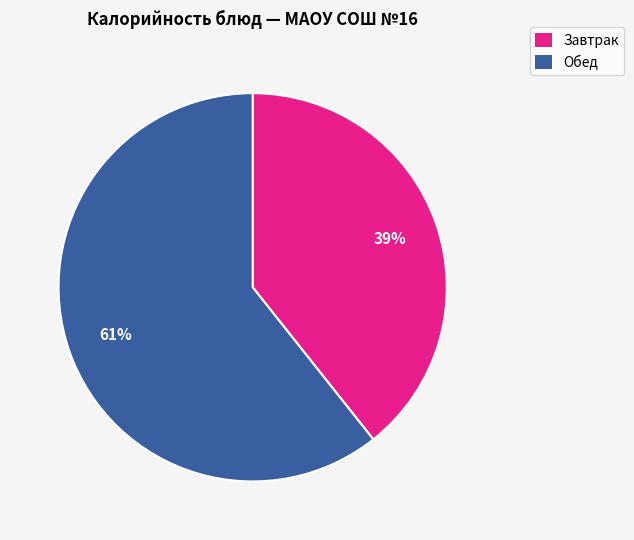

How many segments does this pie chart have?

2